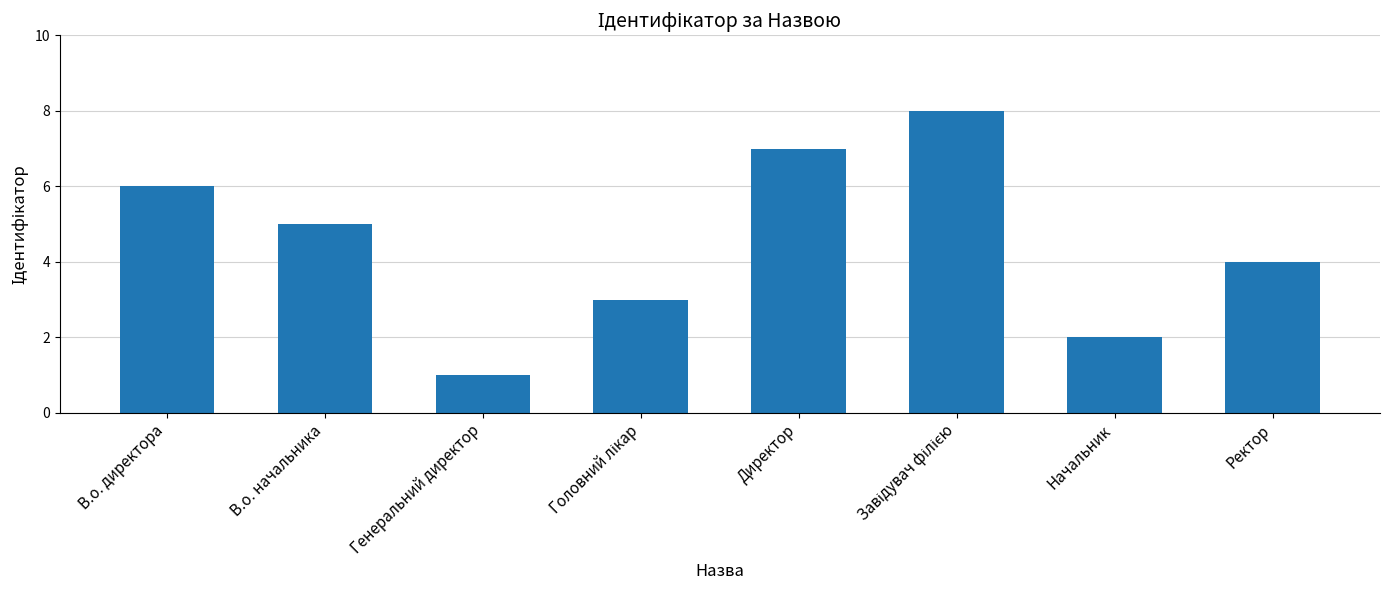

Approximately how many times larger is the value at Ректор compared to Генеральний директор?

4.0